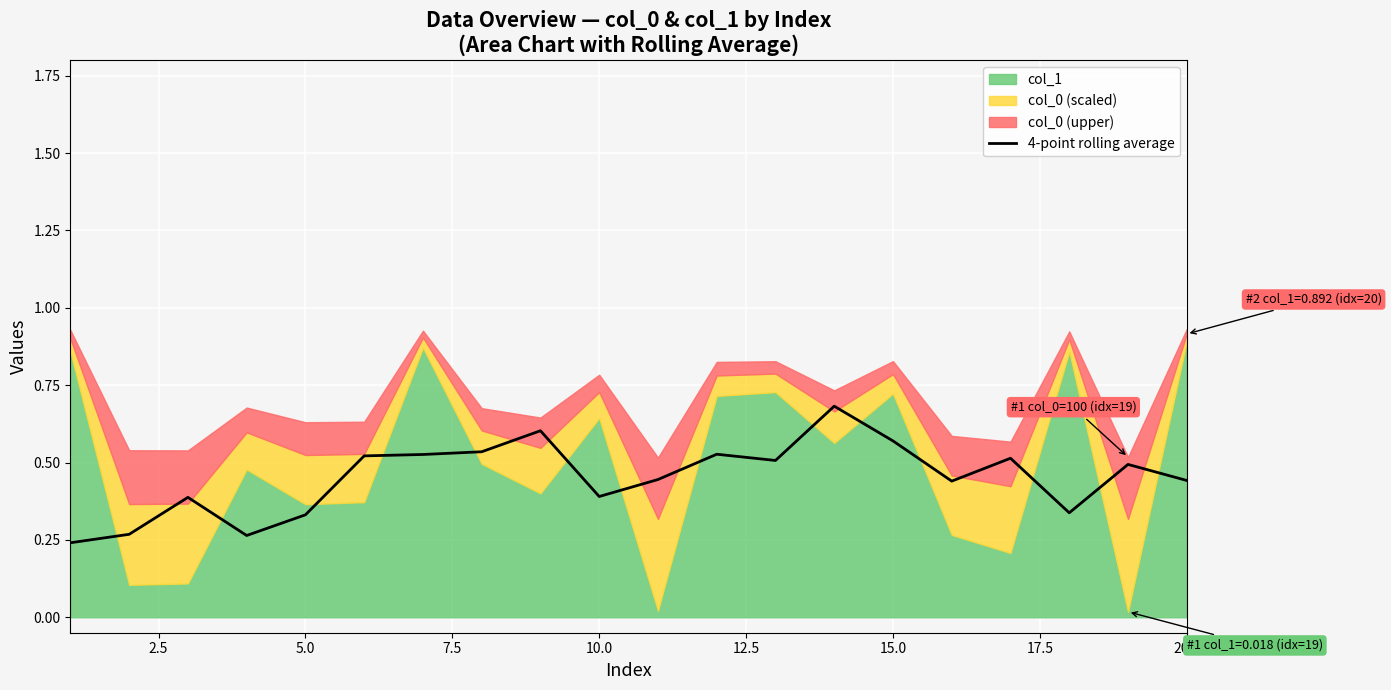

What is the difference between the maximum and minimum values?

0.4